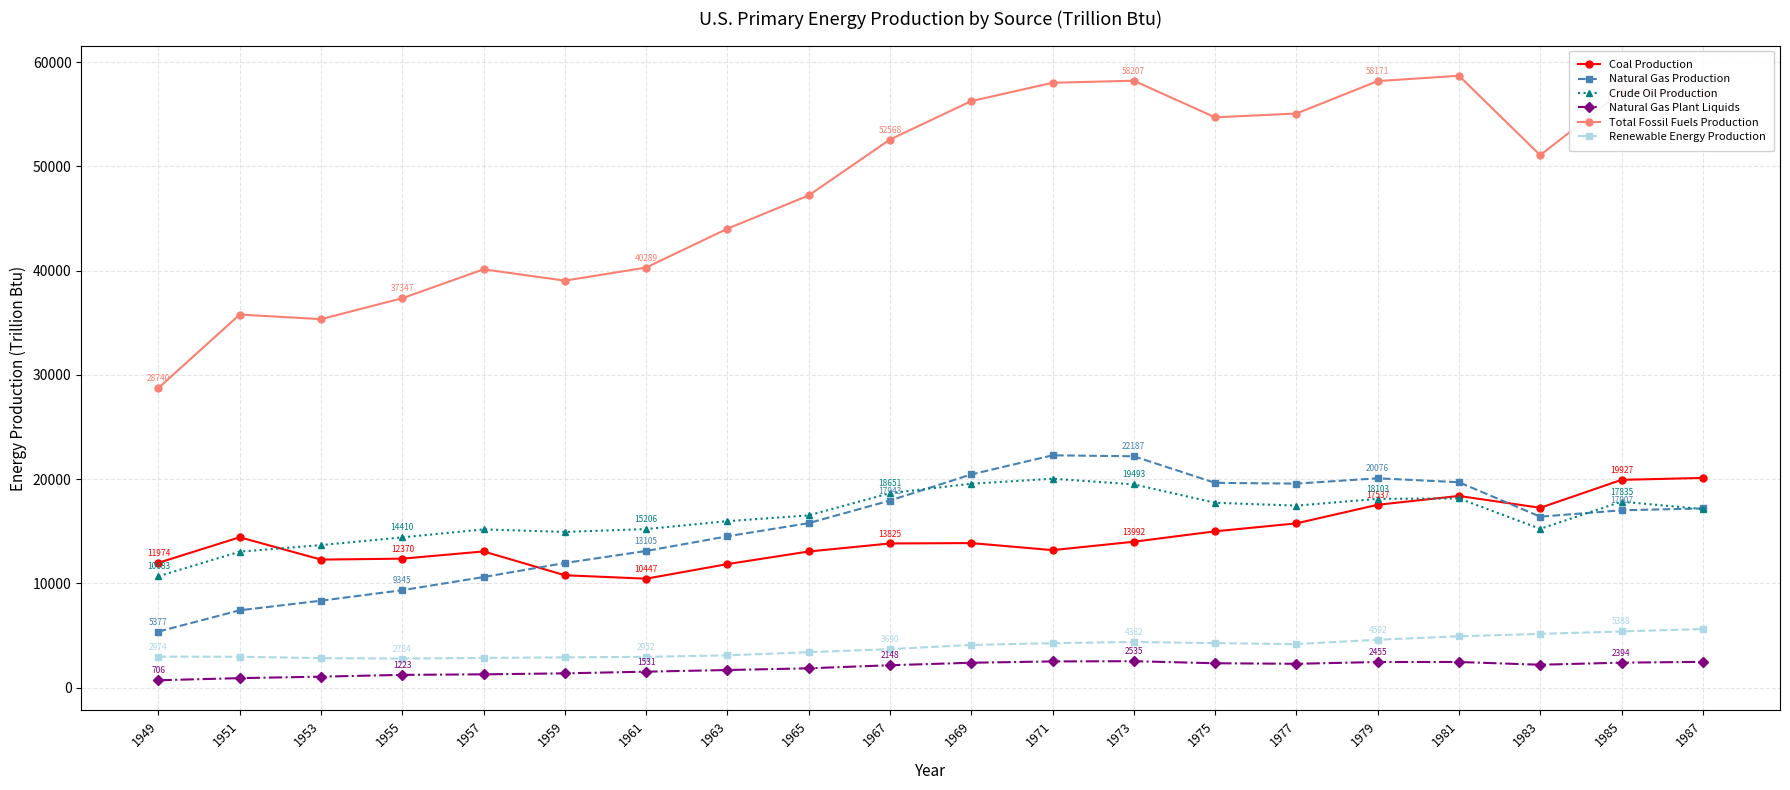

True or false: Total Fossil Fuels Production has a value of 35782.1 at 1951.

True